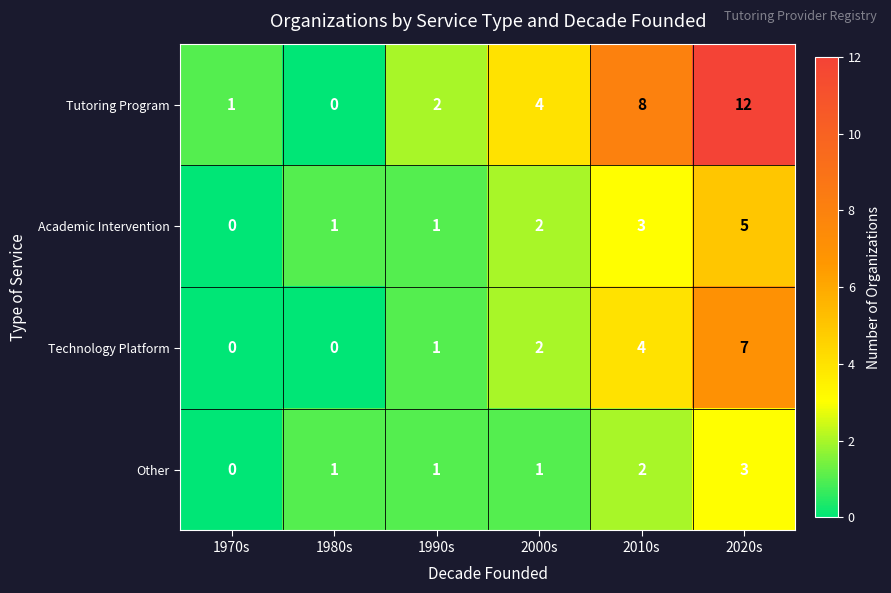

At which label does Other reach its peak?

2020s